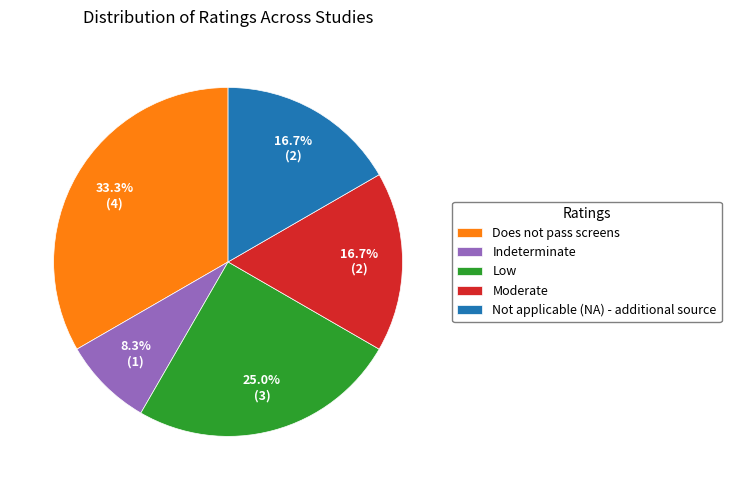

Which has a higher value, Not applicable (NA) - additional source or Indeterminate?

Not applicable (NA) - additional source